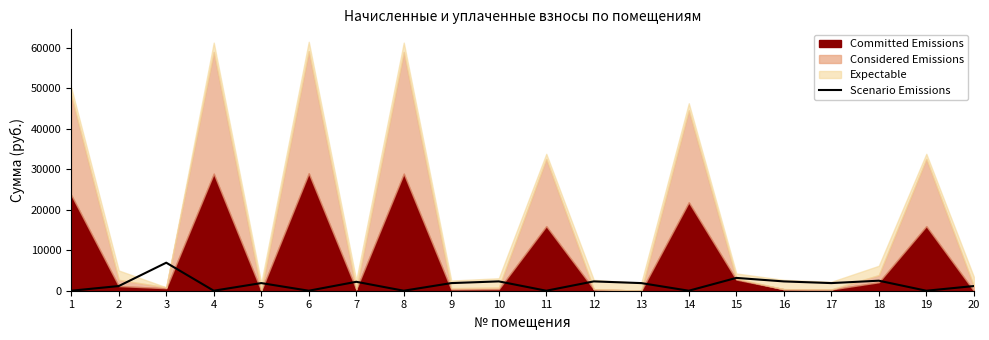

What is the highest value of the Scenario Emissions series?

6913.0